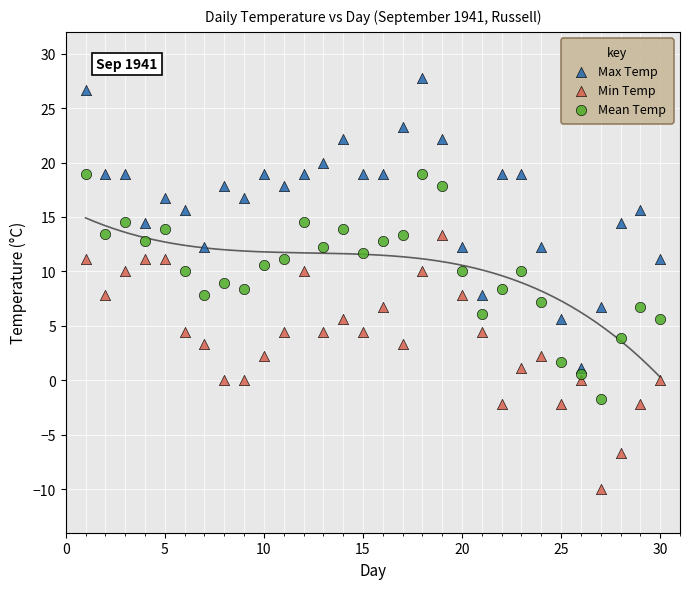

Which series reaches the minimum Y coordinate?

Min Temp